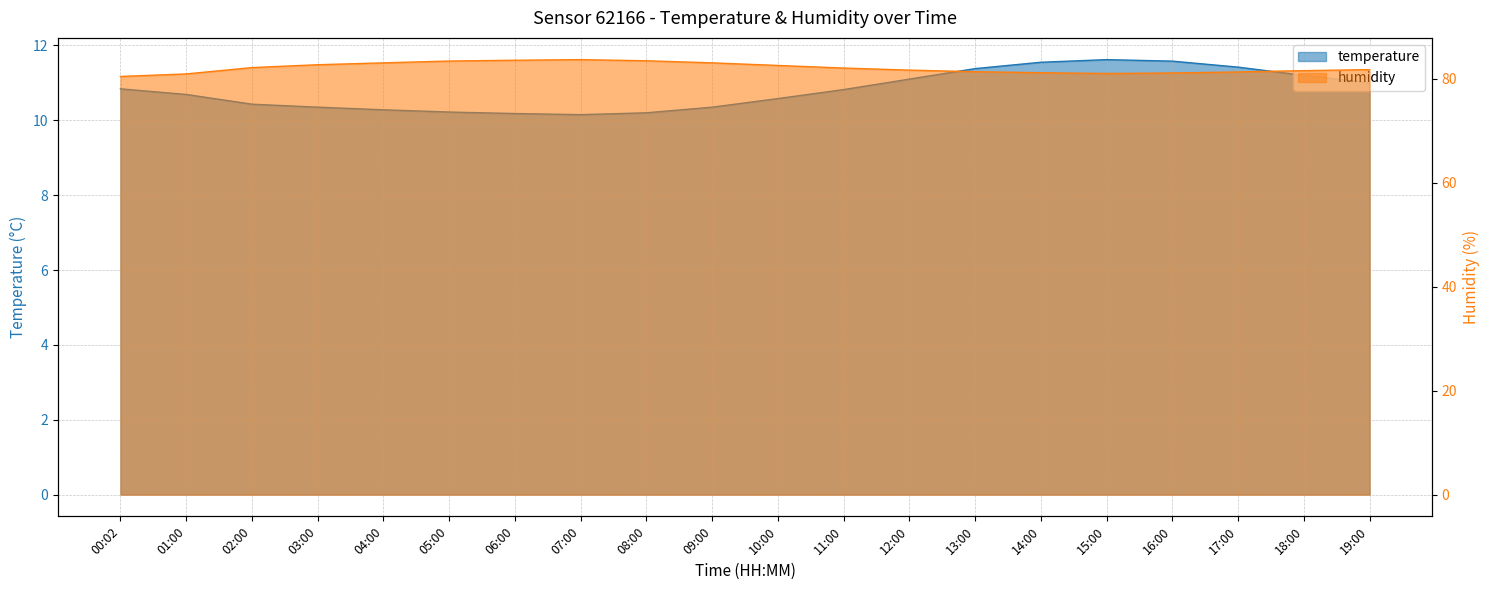

What is the minimum value for humidity?

80.5